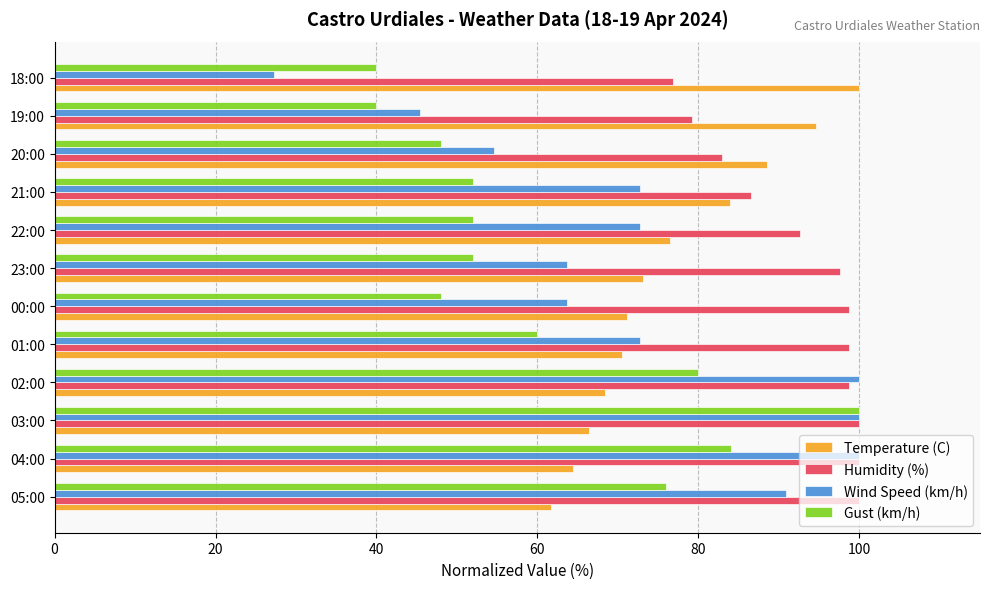

Is it true that Temperature (C) equals 51.0 at 20:00?

False